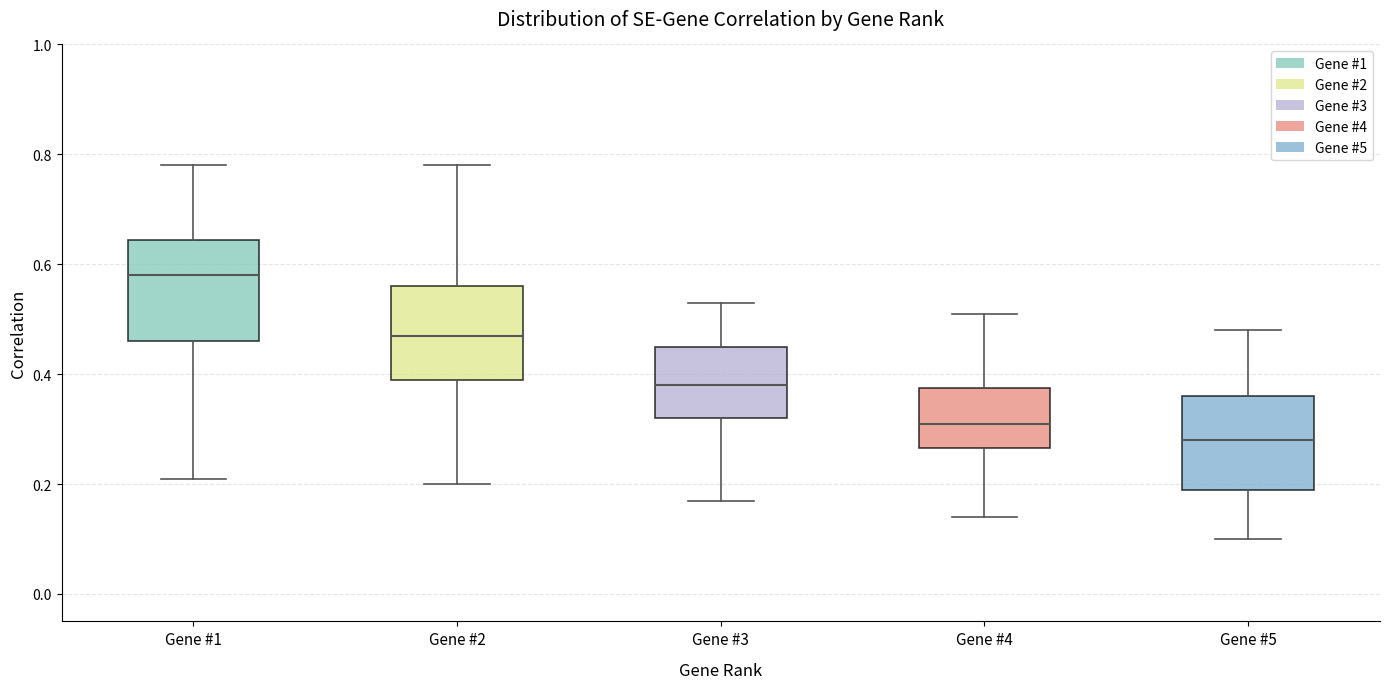

Where does the lower whisker of the box for Gene #5 end on the y-axis? The values are not printed on the chart, so give them approximately, as read against the axis.

0.10